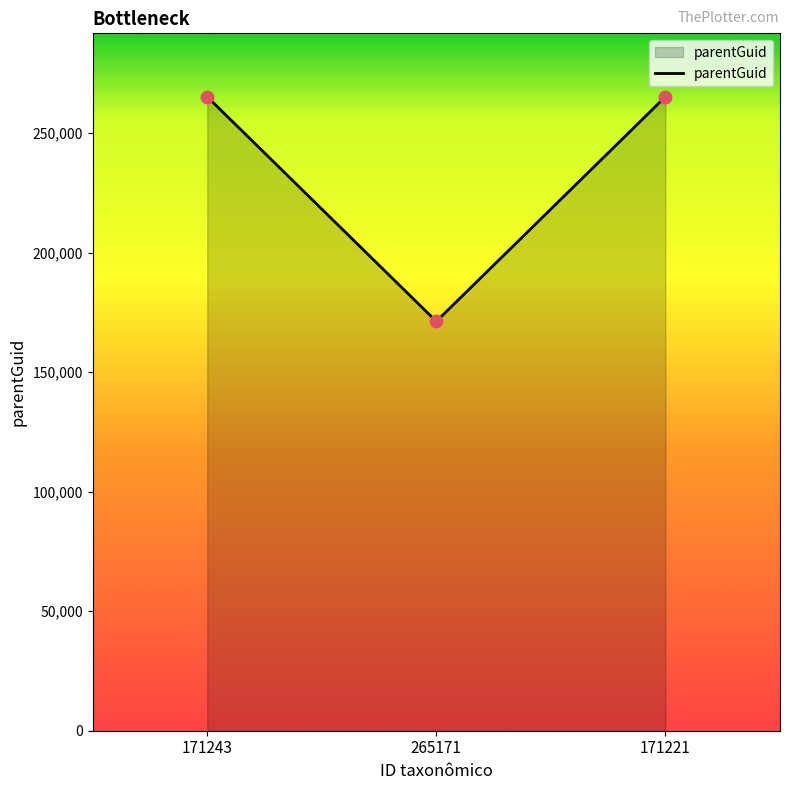

What is the change in value from 171243 to 265171?

-93974